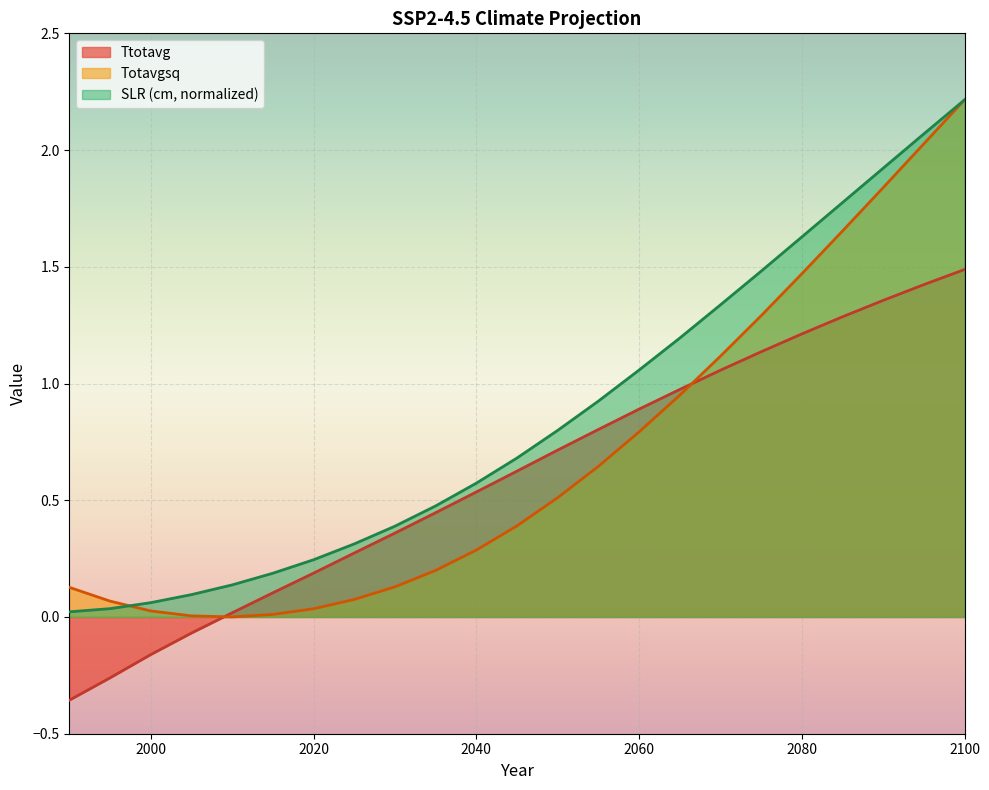

What are all the series names shown in the legend?

Ttotavg, Totavgsq, SLR (cm, normalized)